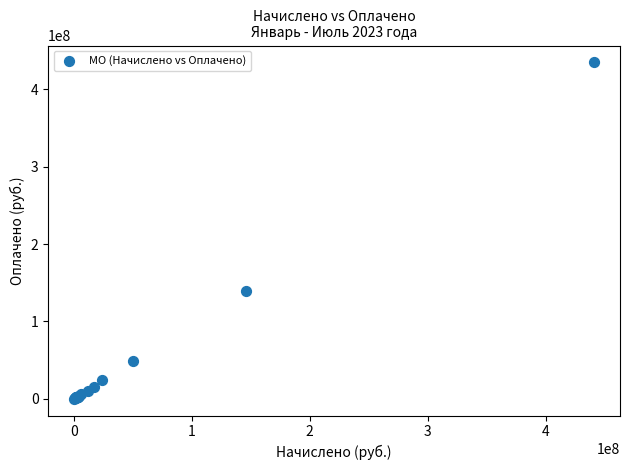

What Y value in the scatter plot is closest to 217440088?

138777617.3